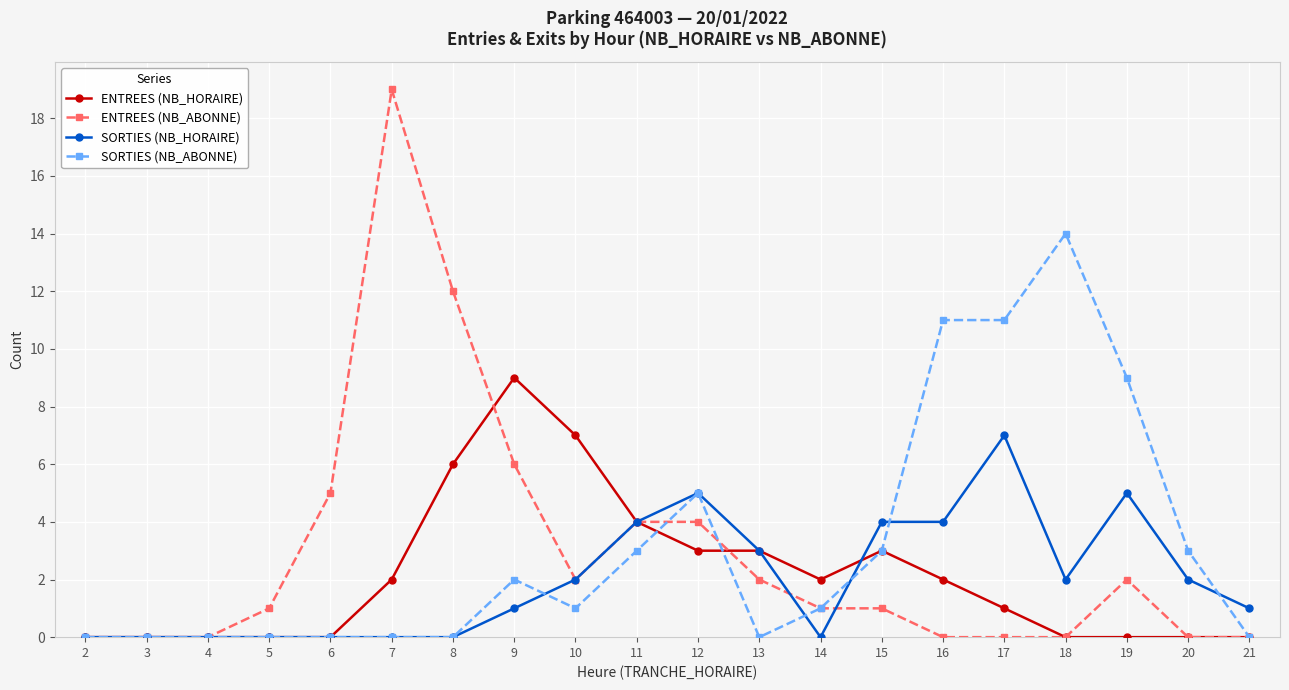

What is the difference between the highest and lowest values at 15?

3